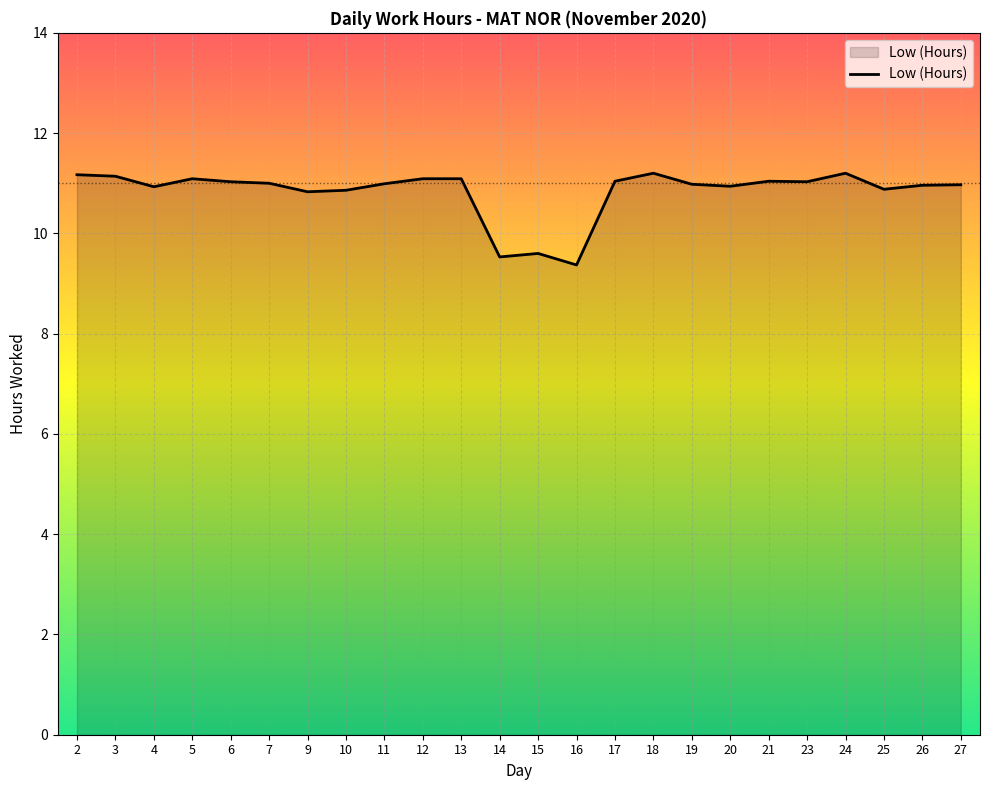

What is the ratio of the value at 18 to the value at 24?

1.0